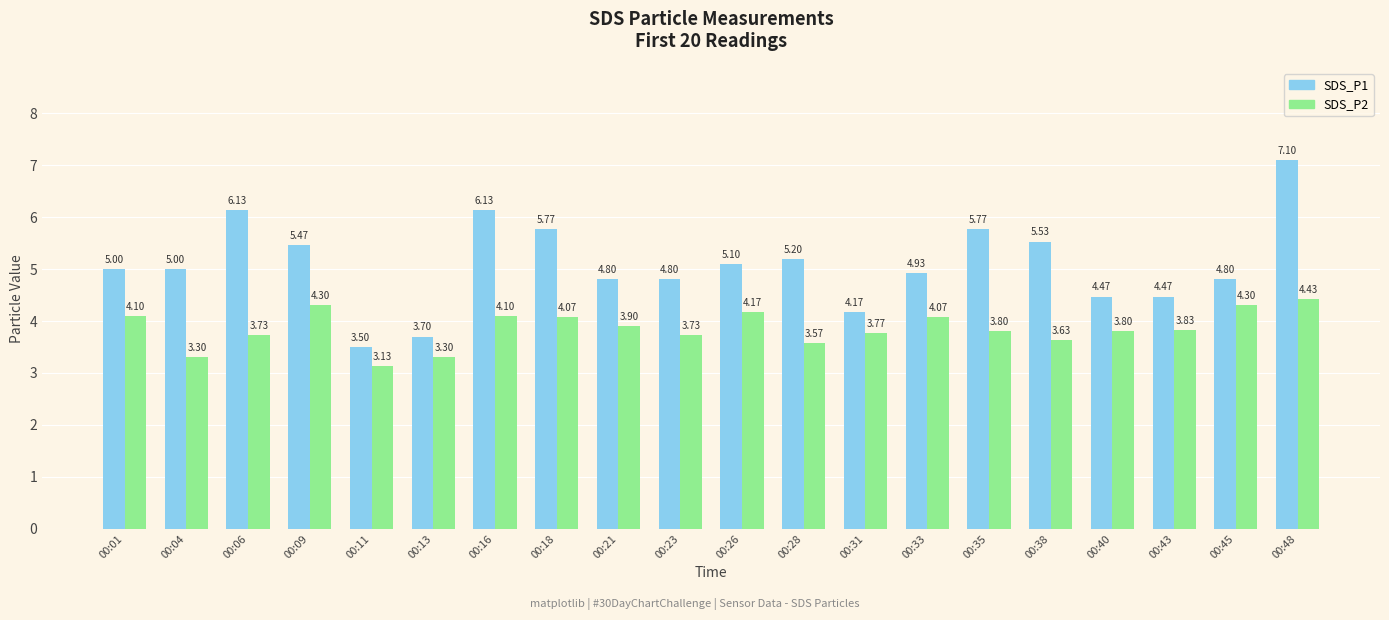

Is the value of SDS_P2 at 00:40 greater than the value of SDS_P1 at 00:43?

No